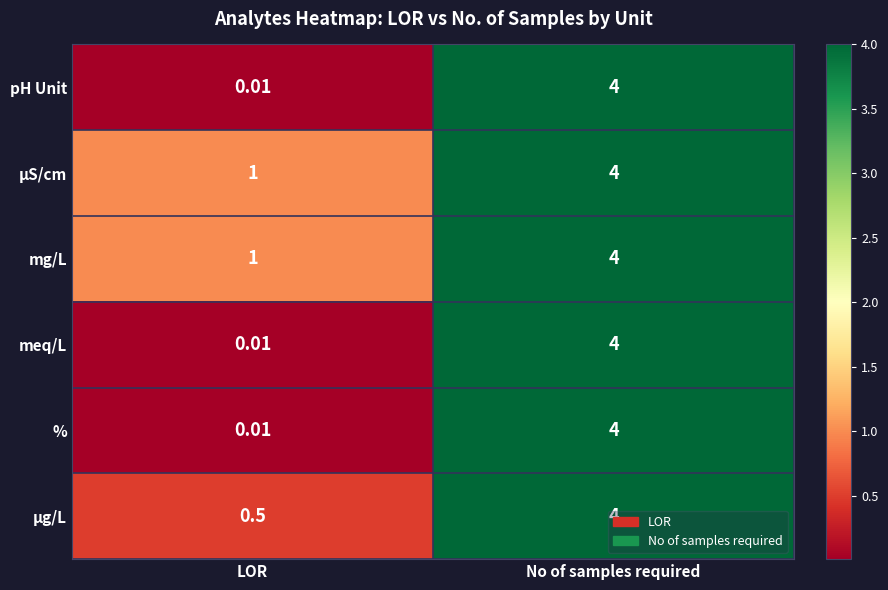

How many values in the µg/L series are below 4?

1